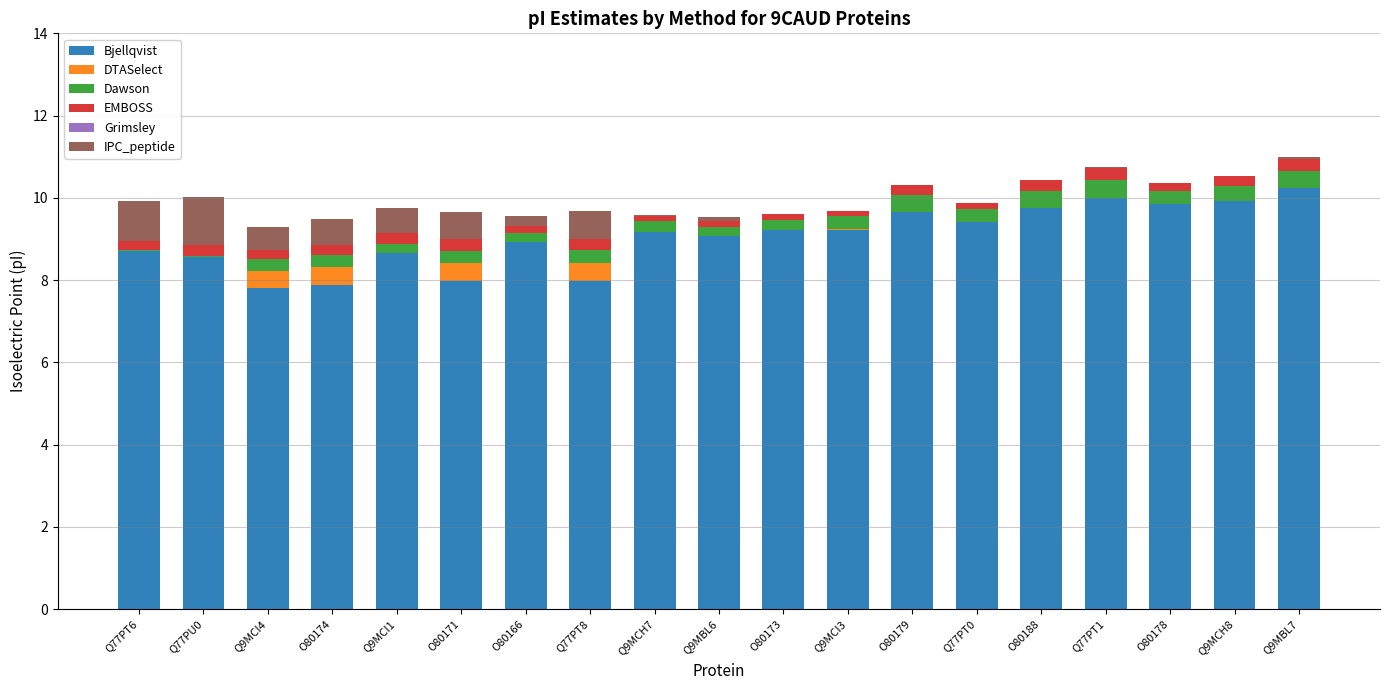

What is the highest value of the Bjellqvist series?

10.2